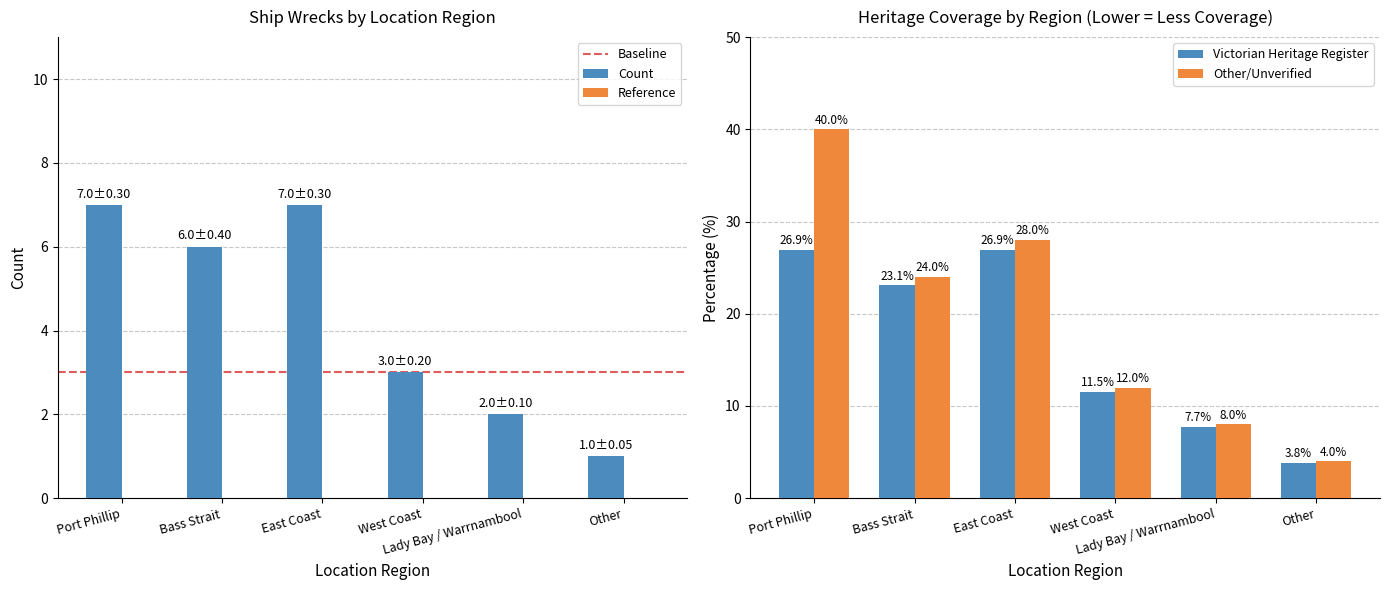

What is the difference between the values at West Coast and Other?

2